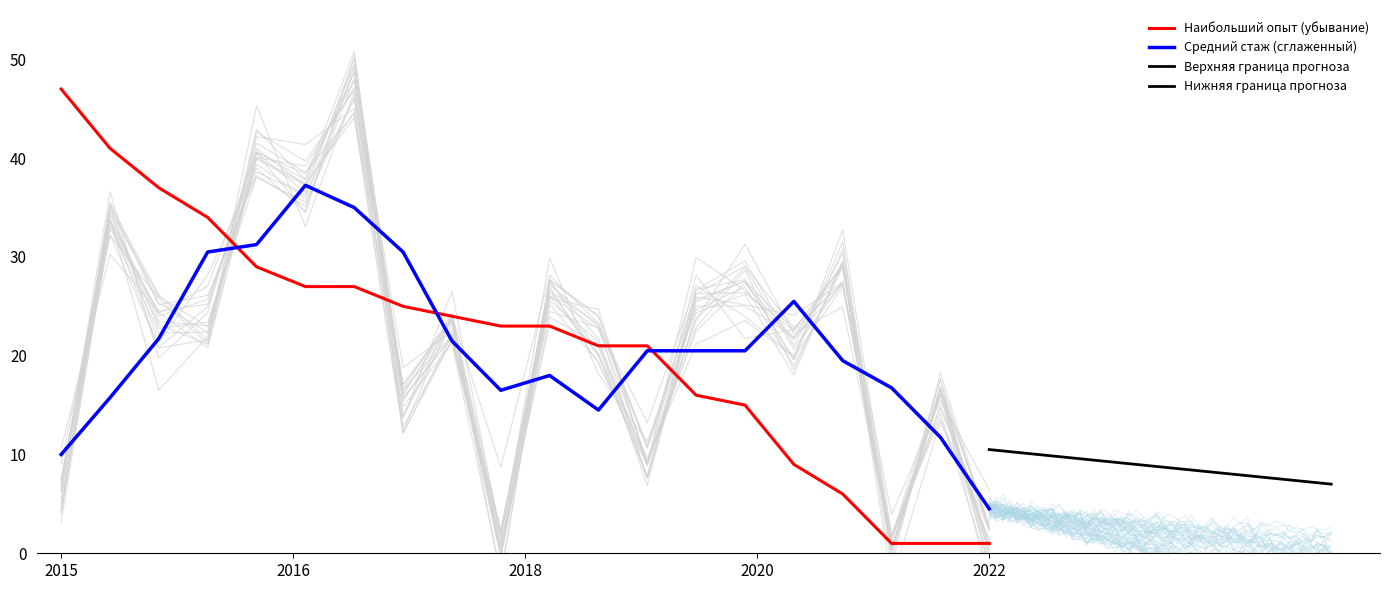

Which category has the lowest value in the Средний стаж (сглаженный) series?

2022